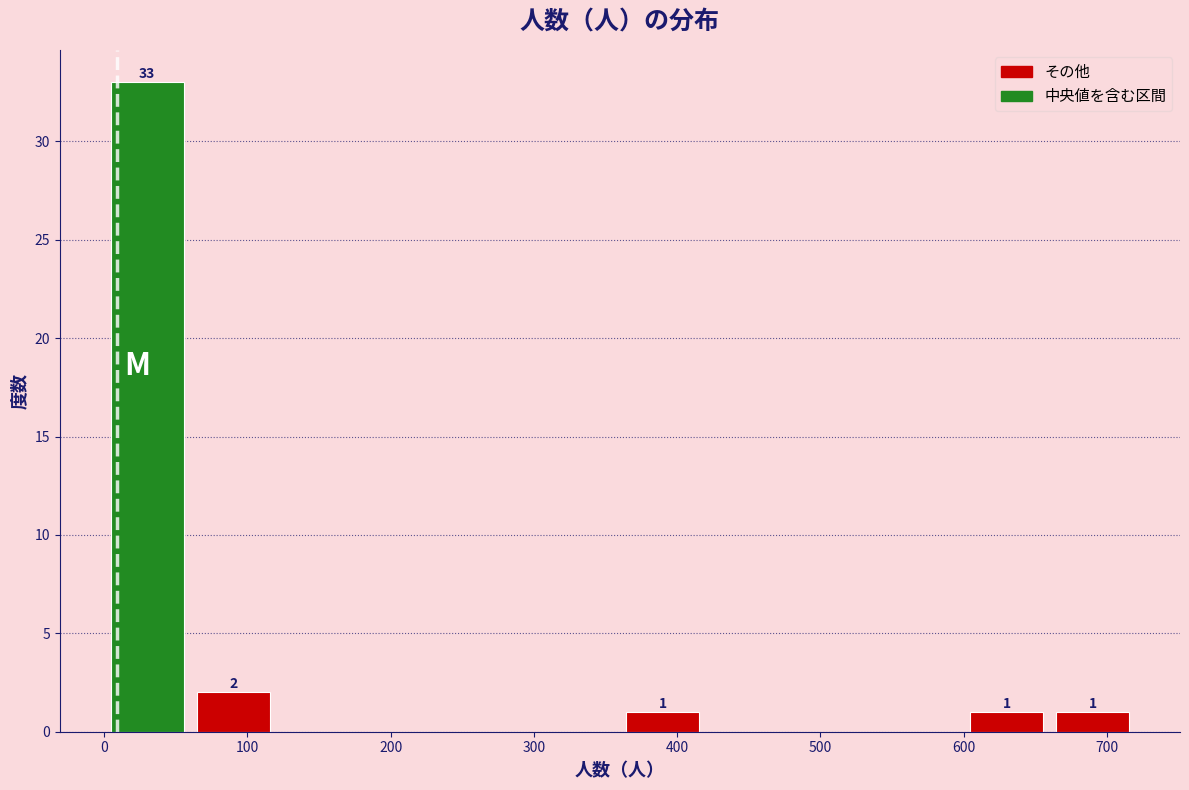

Which range on the x-axis has the tallest bar?

0 to 60